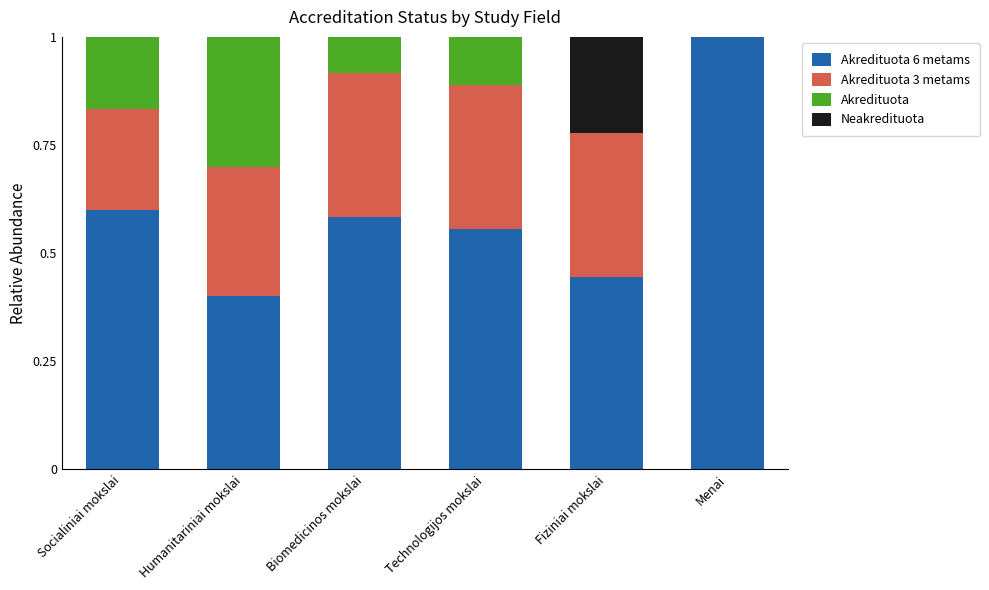

What are all the series names shown in the legend?

Akredituota 6 metams, Akredituota 3 metams, Akredituota, Neakredituota